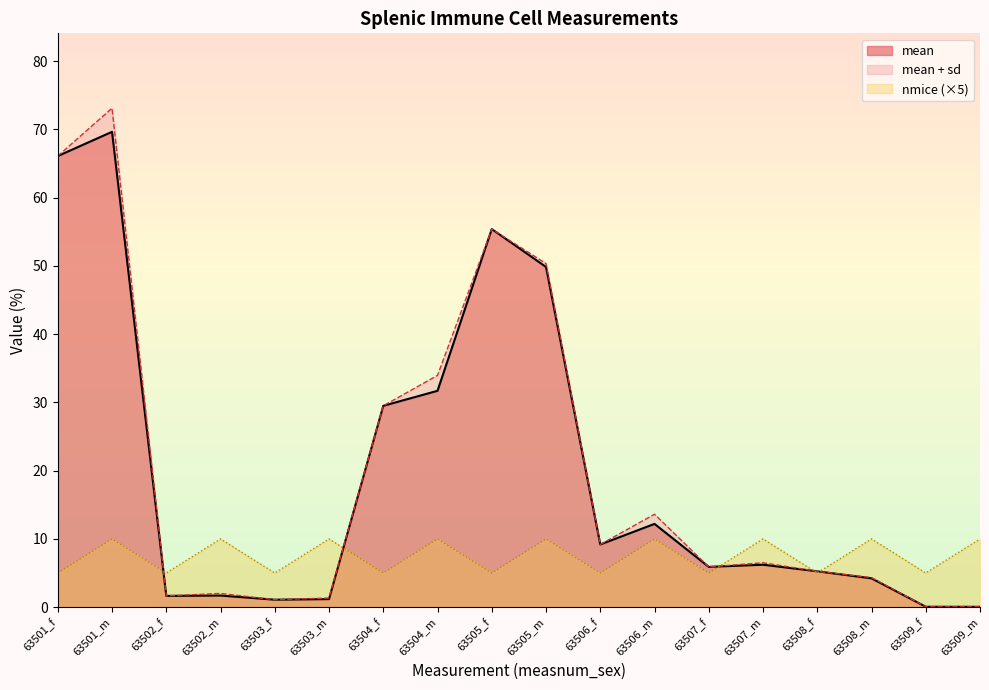

At which category is the sum across all series the highest?

63501_m